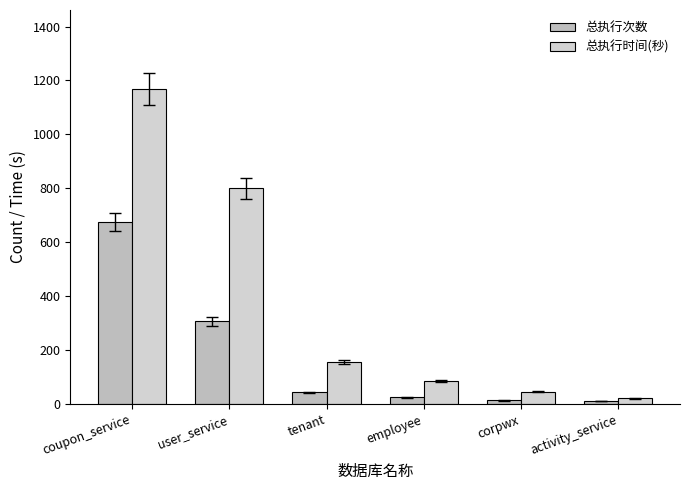

Is it true that 总执行时间(秒) equals 11 at corpwx?

False